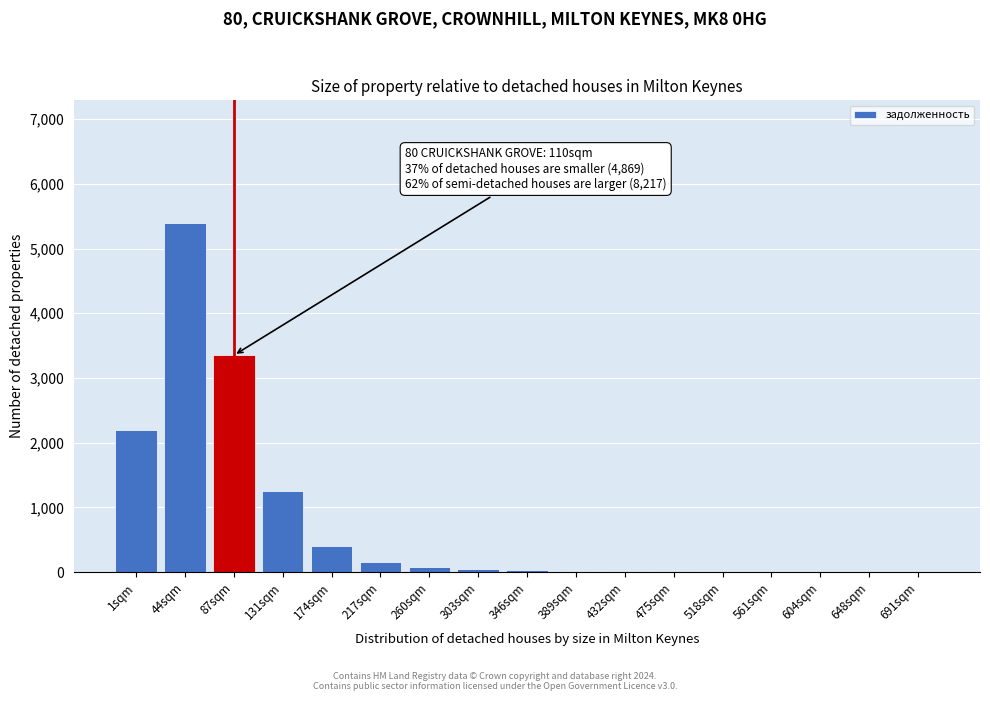

At which label is the value closest to 2700?

1sqm